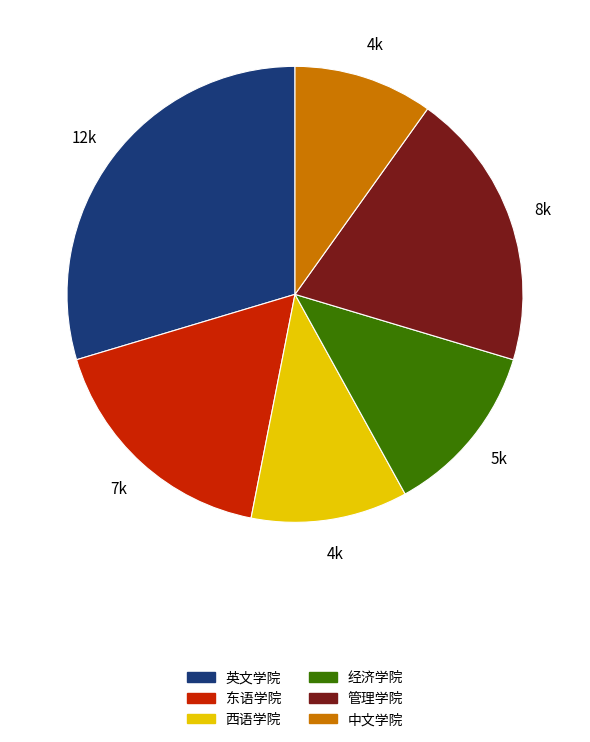

Is there a majority slice in this chart?

No